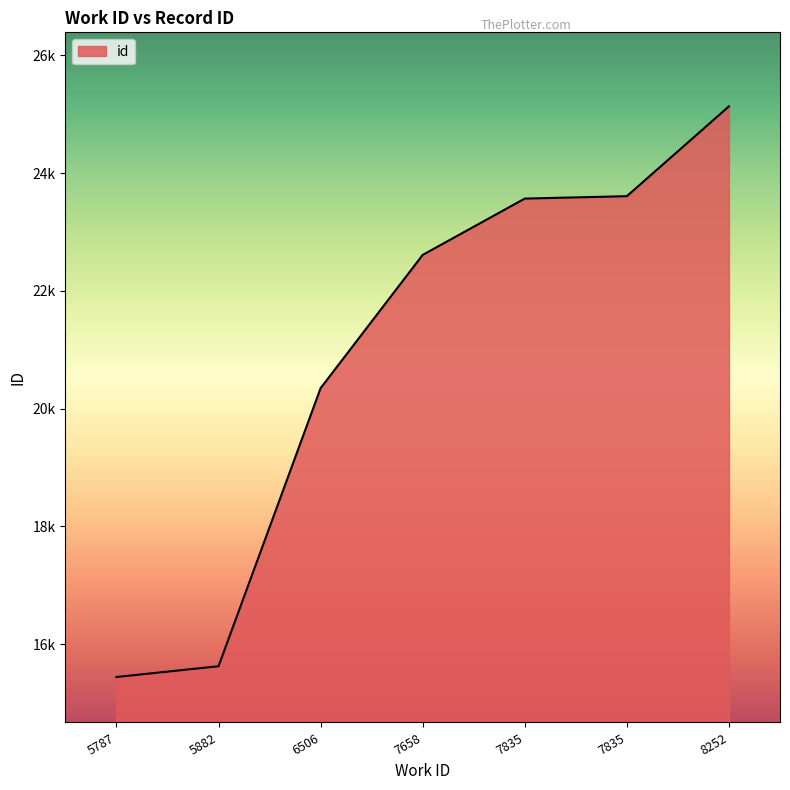

List the labels in order of value, largest first.

8252, 7835, 7835, 7658, 6506, 5882, 5787